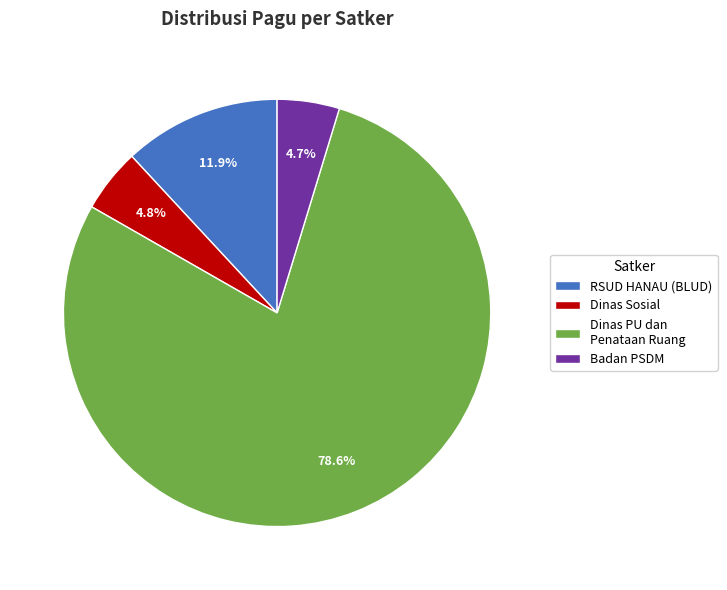

Combined, do Dinas PU dan Penataan Ruang and RSUD HANAU (BLUD) account for over 50%?

Yes